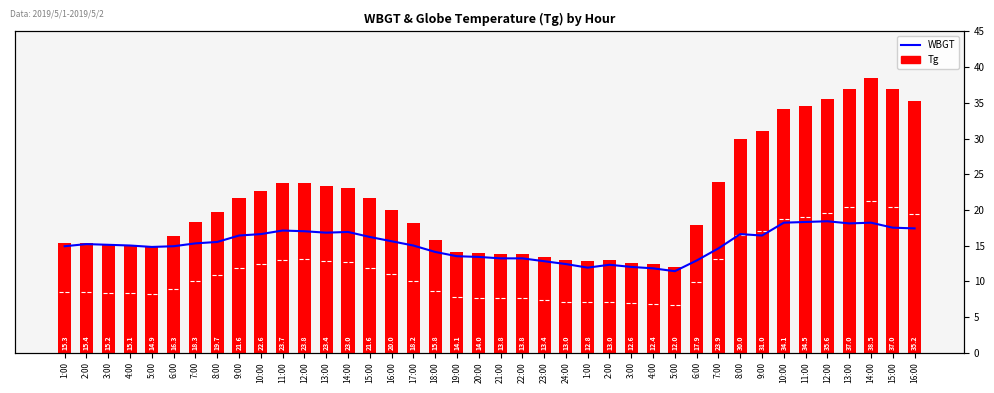

What is the difference between the highest and lowest values at 22:00?

0.6